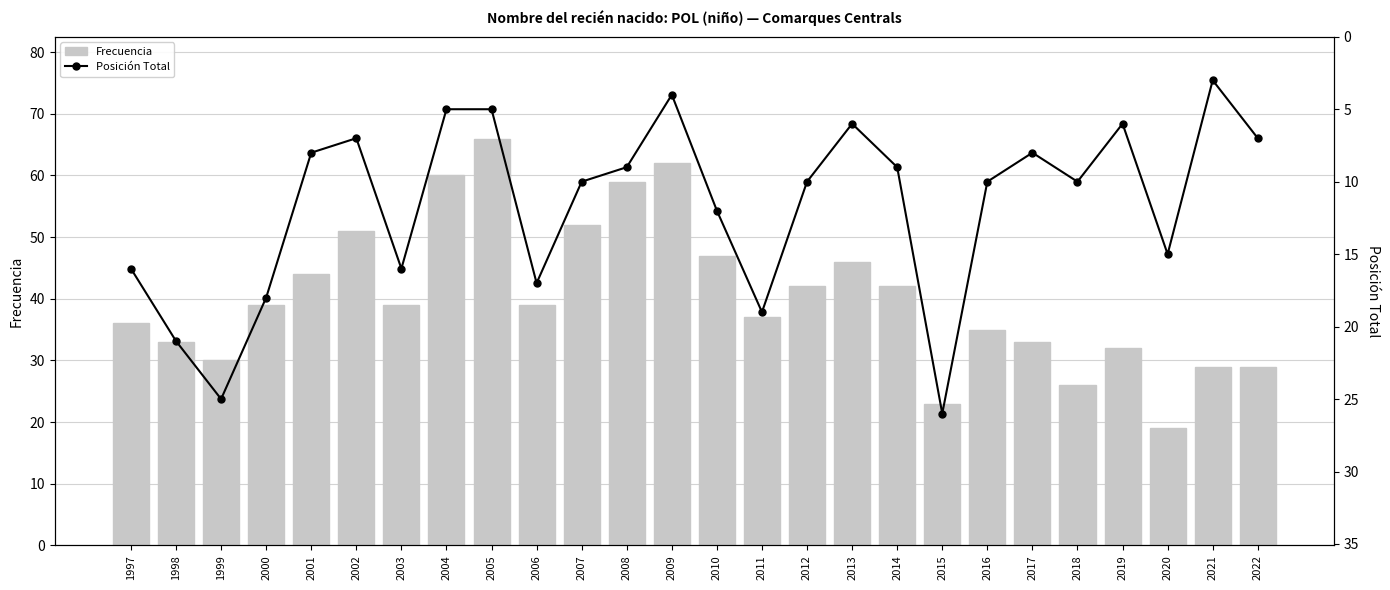

What is the difference between the maximum and second lowest values in the Frecuencia series?

43